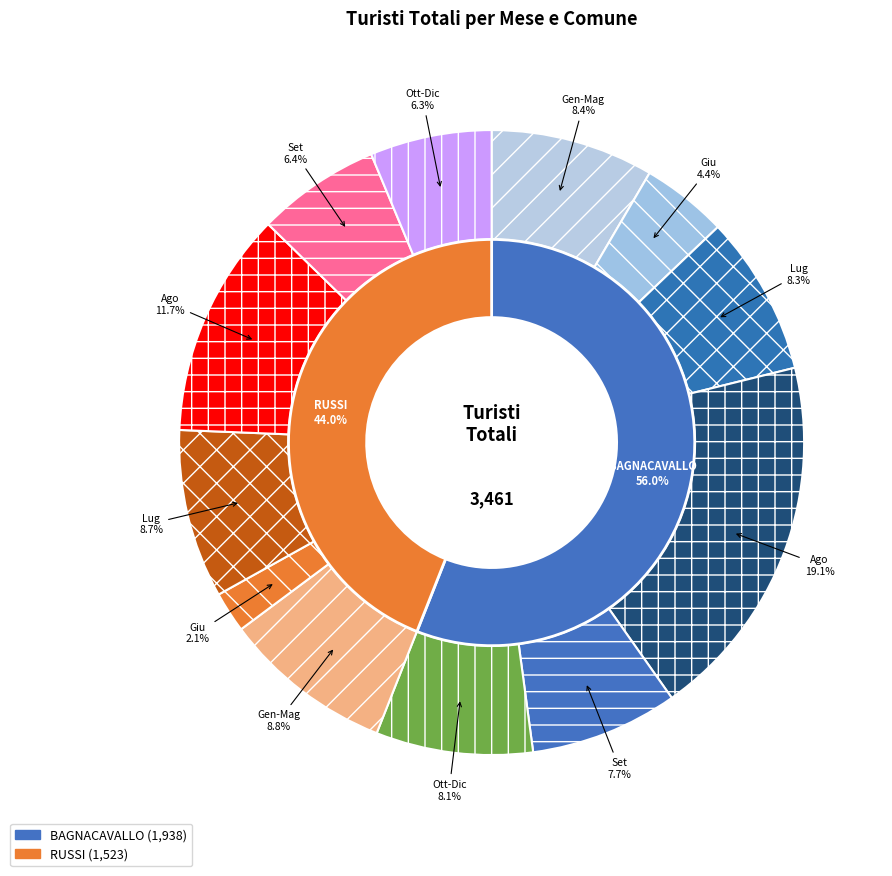

What is the largest slice in the pie chart?

Ago